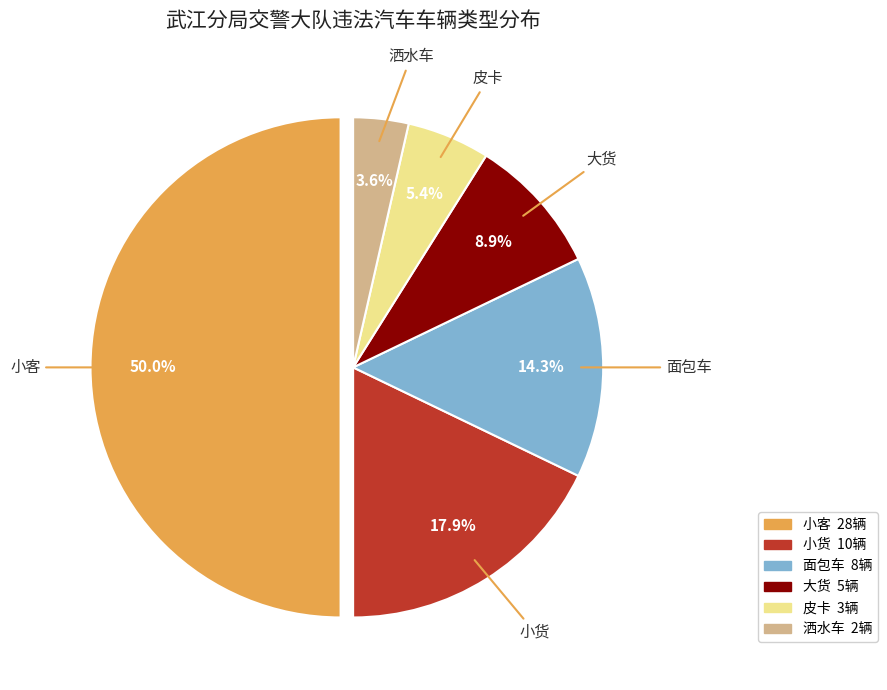

Which slice is the largest?

小客